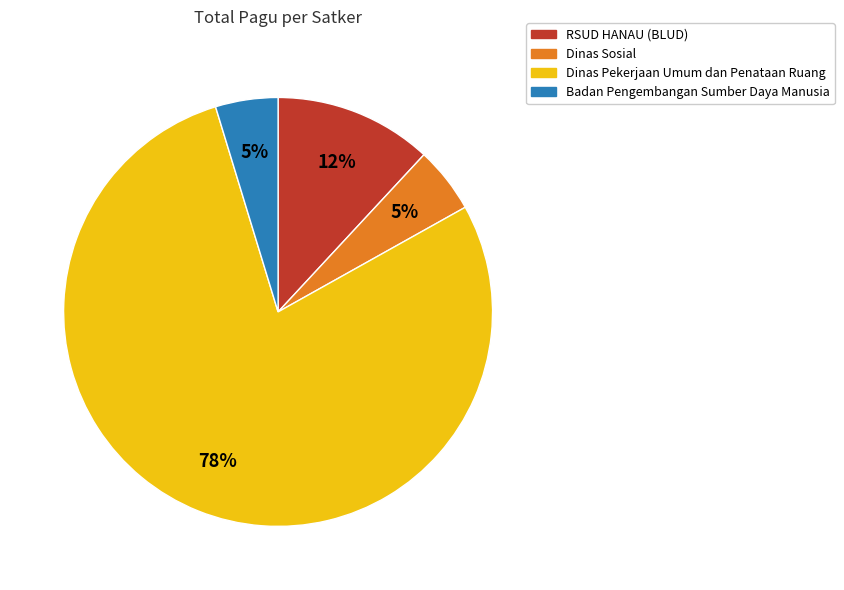

True or false: Badan Pengembangan Sumber Daya Manusia accounts for 5% of the total.

True